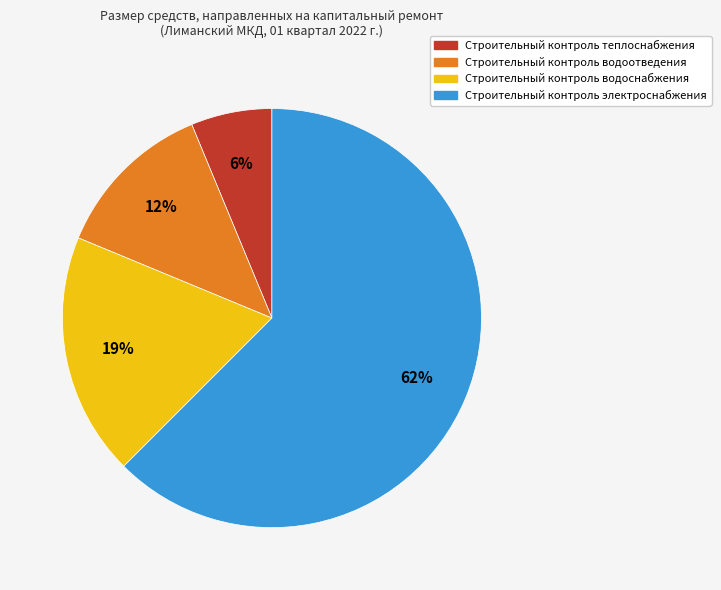

What percentage is the Строительный контроль теплоснабжения slice, to the nearest percent?

6%